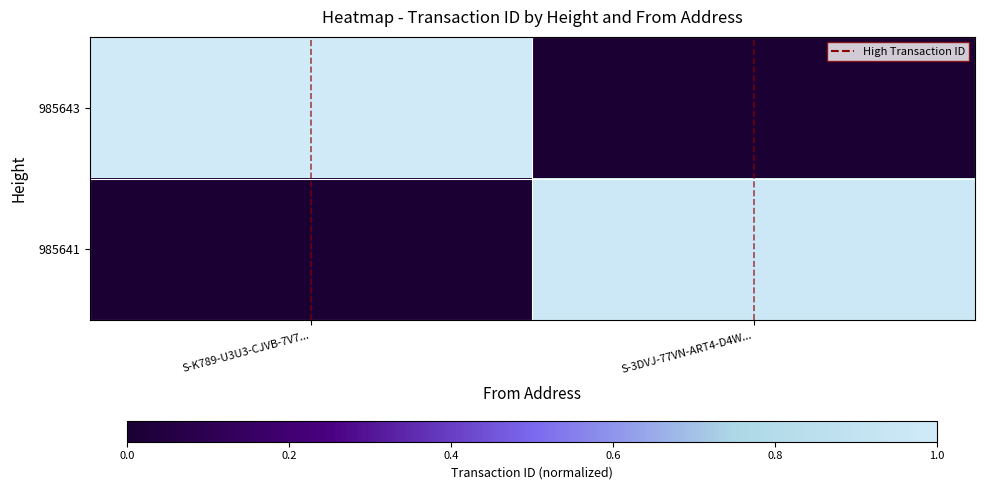

Reading left to right, transcribe all the data shown in this chart.

985643: S-K789-U3U3-CJVB-7V7...=1.0	S-3DVJ-77VN-ART4-D4W...=0.0
985641: S-K789-U3U3-CJVB-7V7...=0.0	S-3DVJ-77VN-ART4-D4W...=1.0